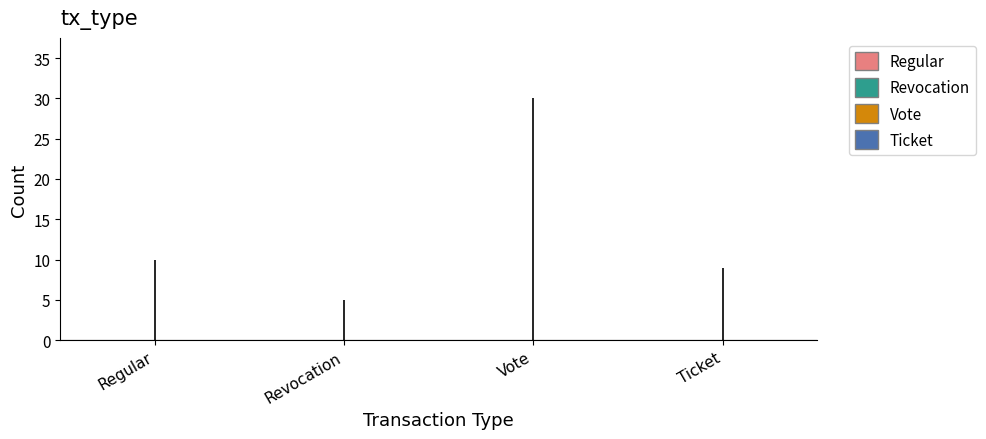

What is the greatest value displayed?

30